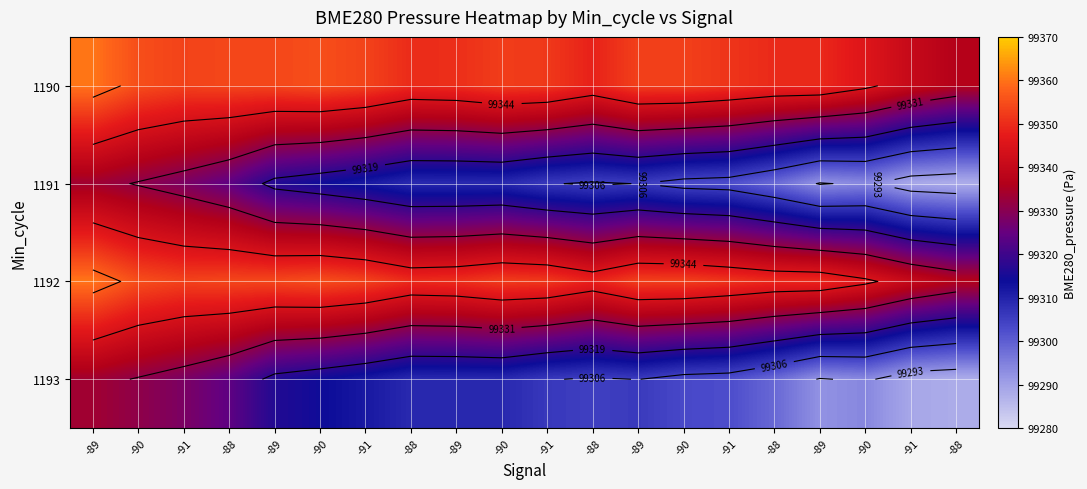

What is the approximate value of 1191 at -89?

99333.6